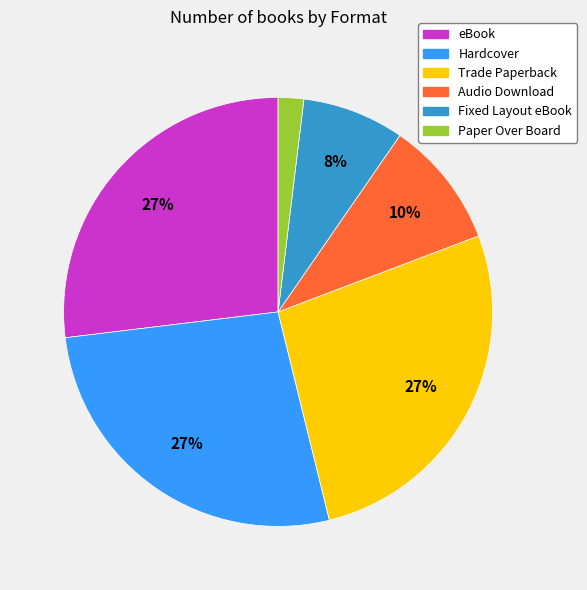

Is there a majority slice in this chart?

No